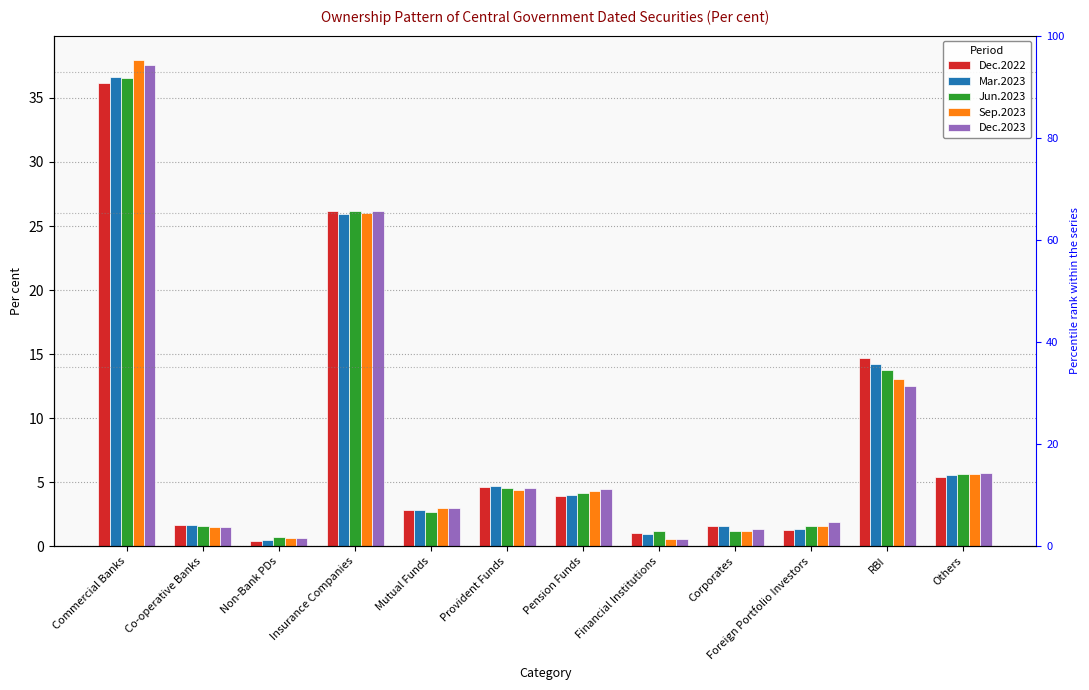

What is the spread (max minus min) of values at RBI?

2.2